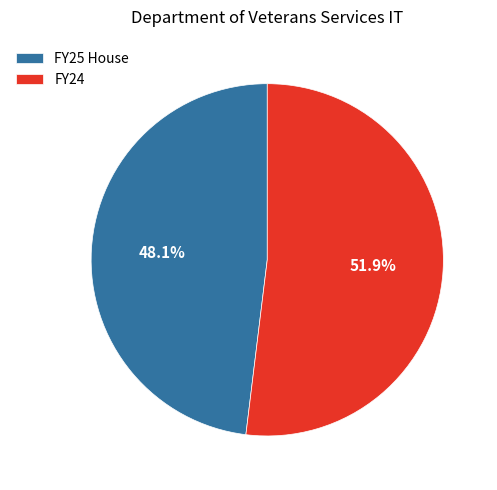

To the nearest percent, what is the difference between the largest and smallest slice percentages?

4%